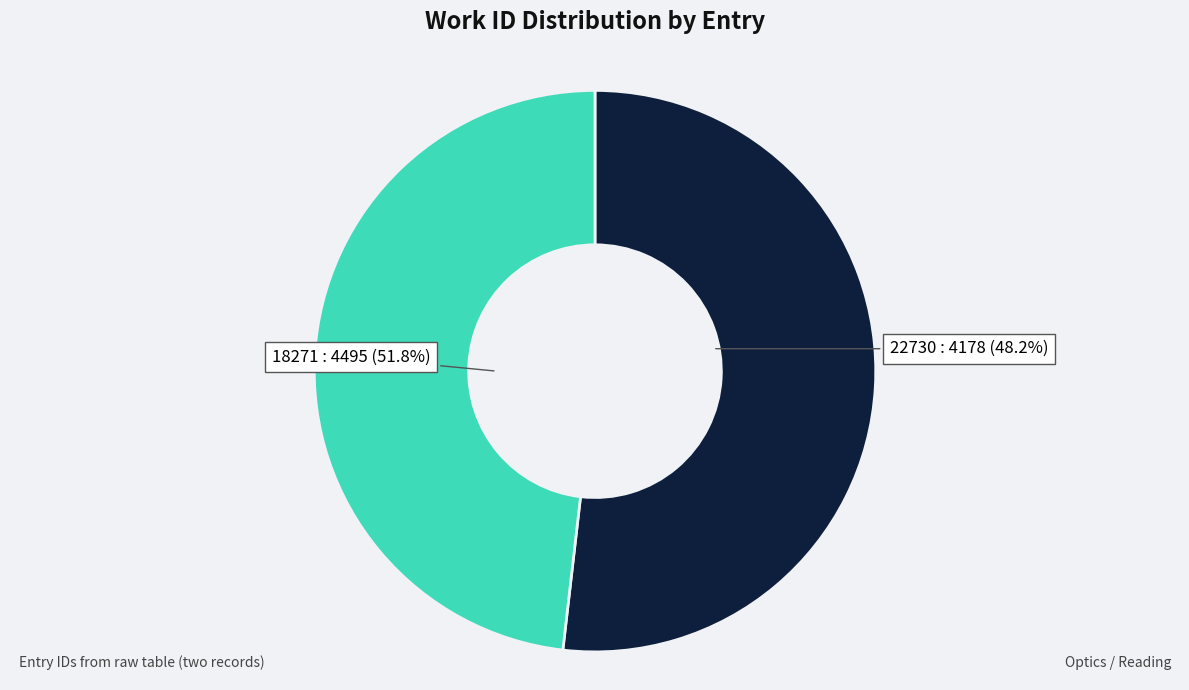

Does 22730 account for over 50% of the chart?

No